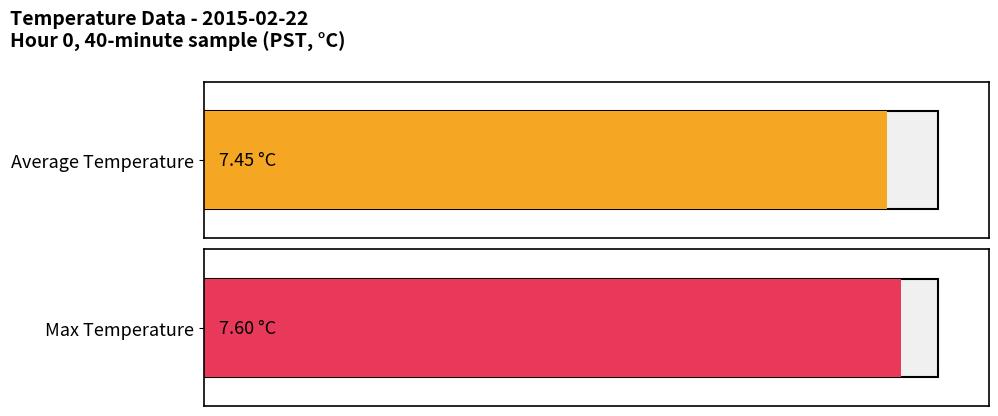

What is the smallest value displayed?

7.4